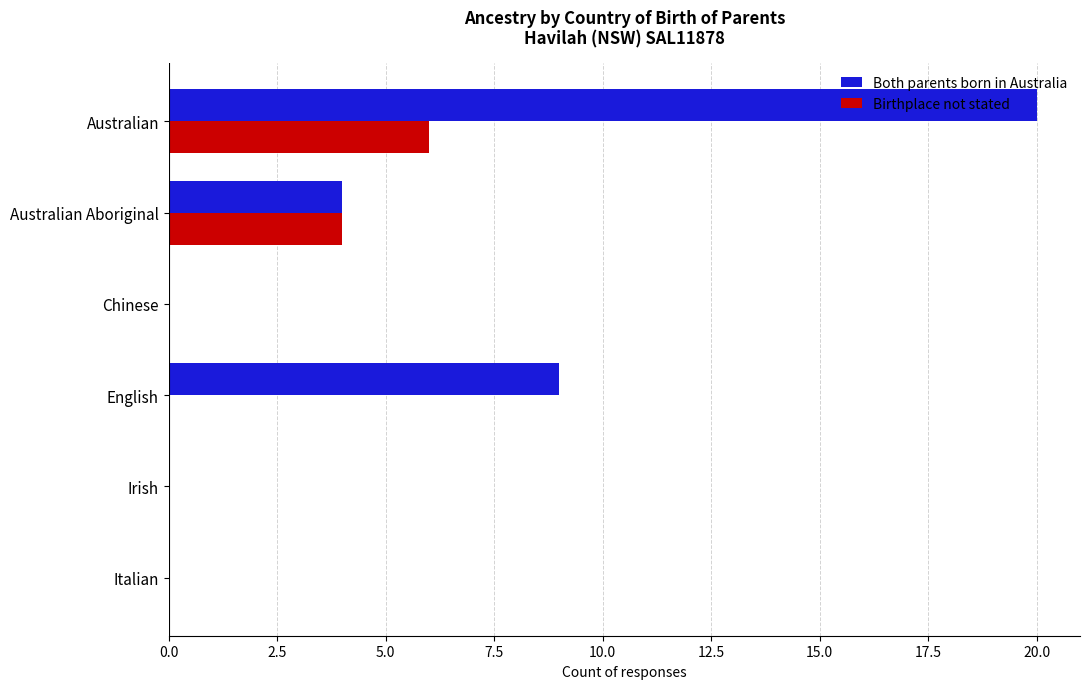

What is the sum of the Both parents born in Australia values at Australian and Chinese?

20